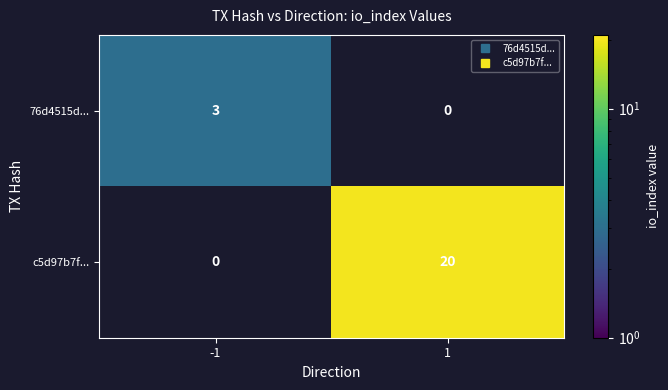

How many values in 76d4515d... are above zero?

1